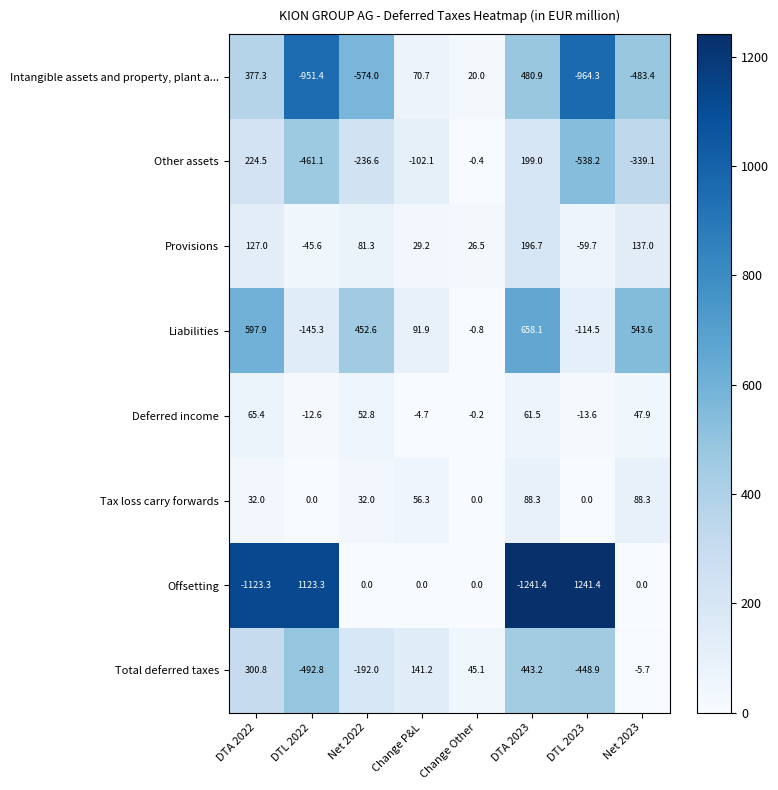

What is the difference between the highest and lowest values at DTA 2023?

1899.5